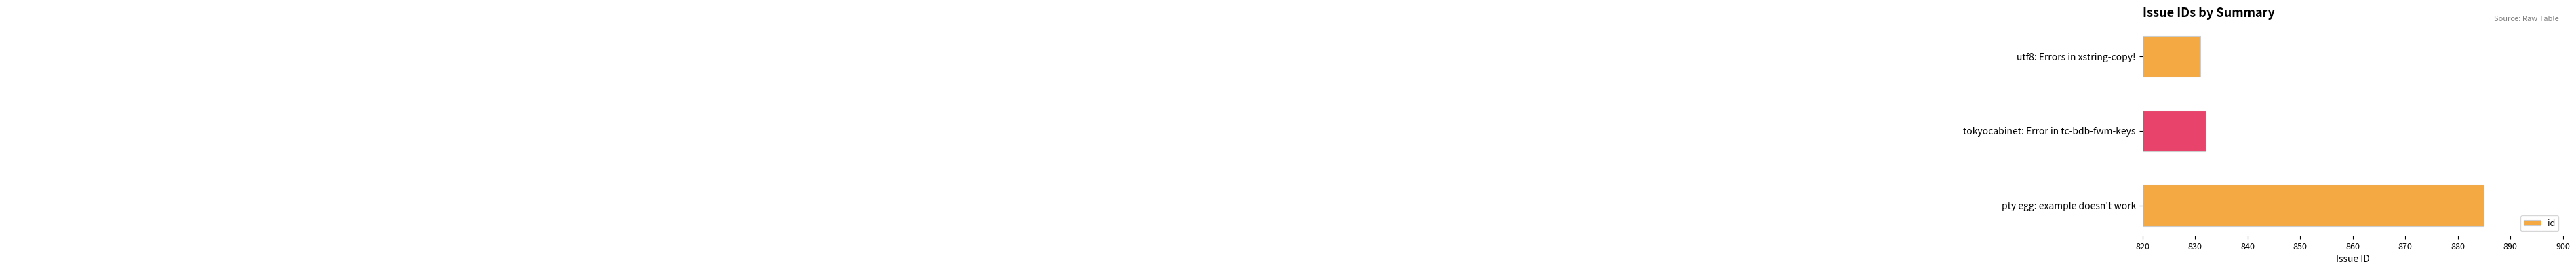

Reading top to bottom, transcribe all the data shown in this chart.

831	832	885